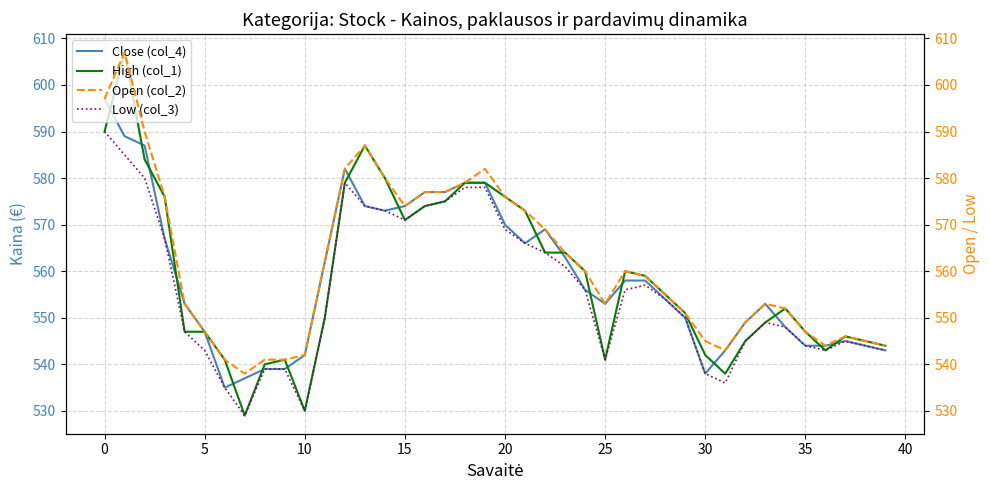

True or false: Close (col_4) and Low (col_3) intersect in this chart.

False